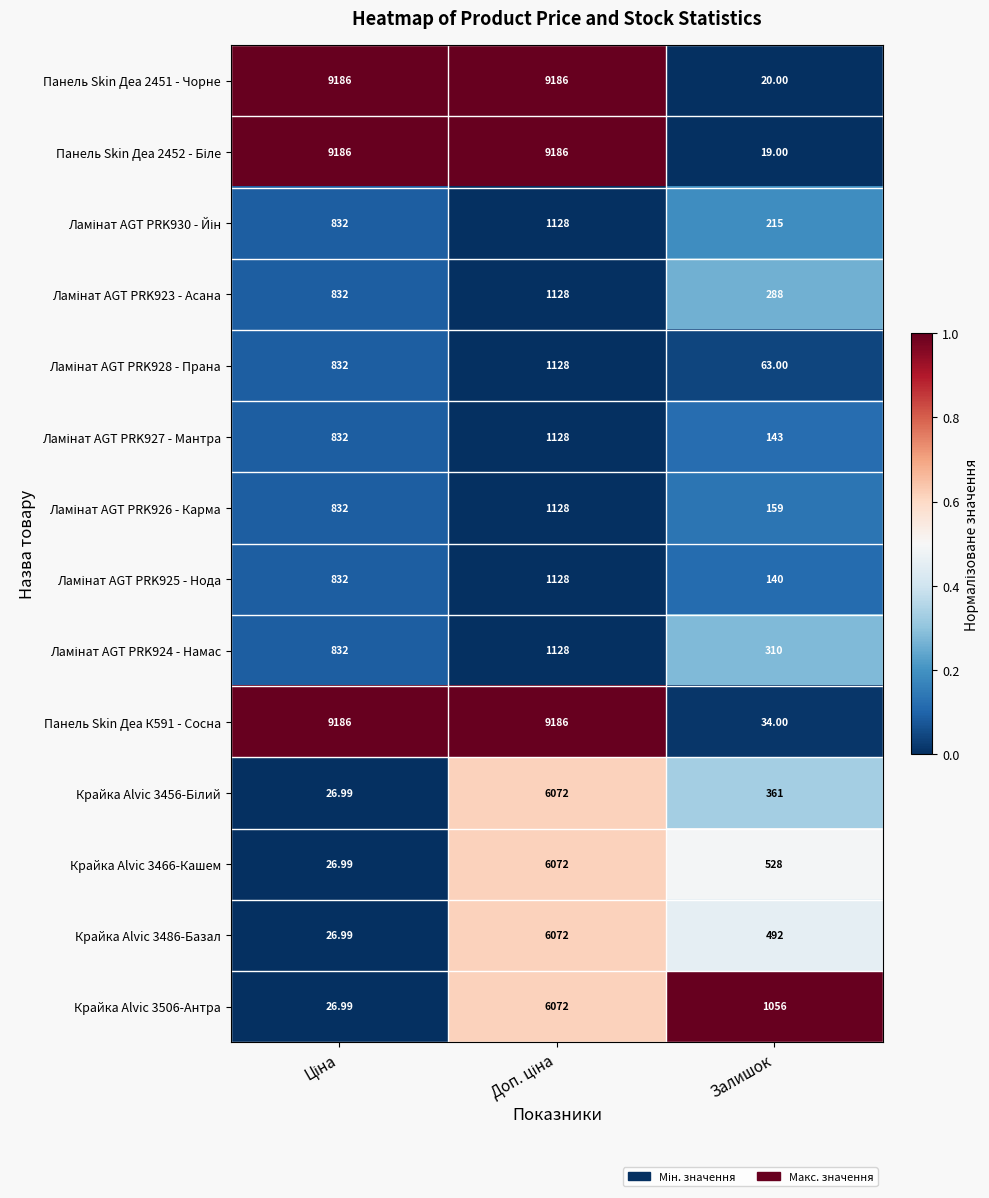

Which label corresponds to the smallest value in the chart?

Залишок